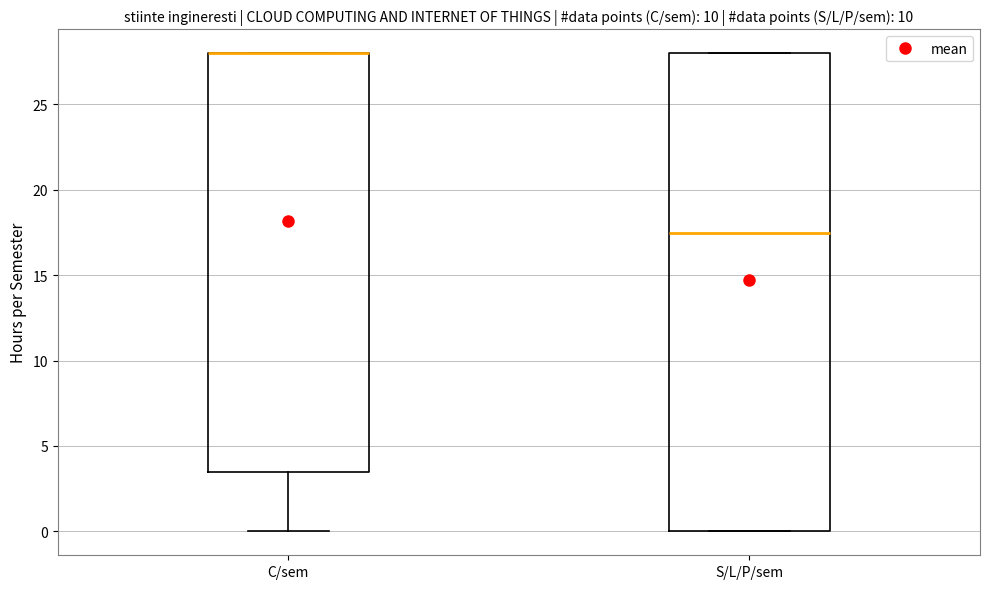

Where is the lower edge of the box for C/sem on the y-axis? The values are not printed on the chart, so give them approximately, as read against the axis.

3.5